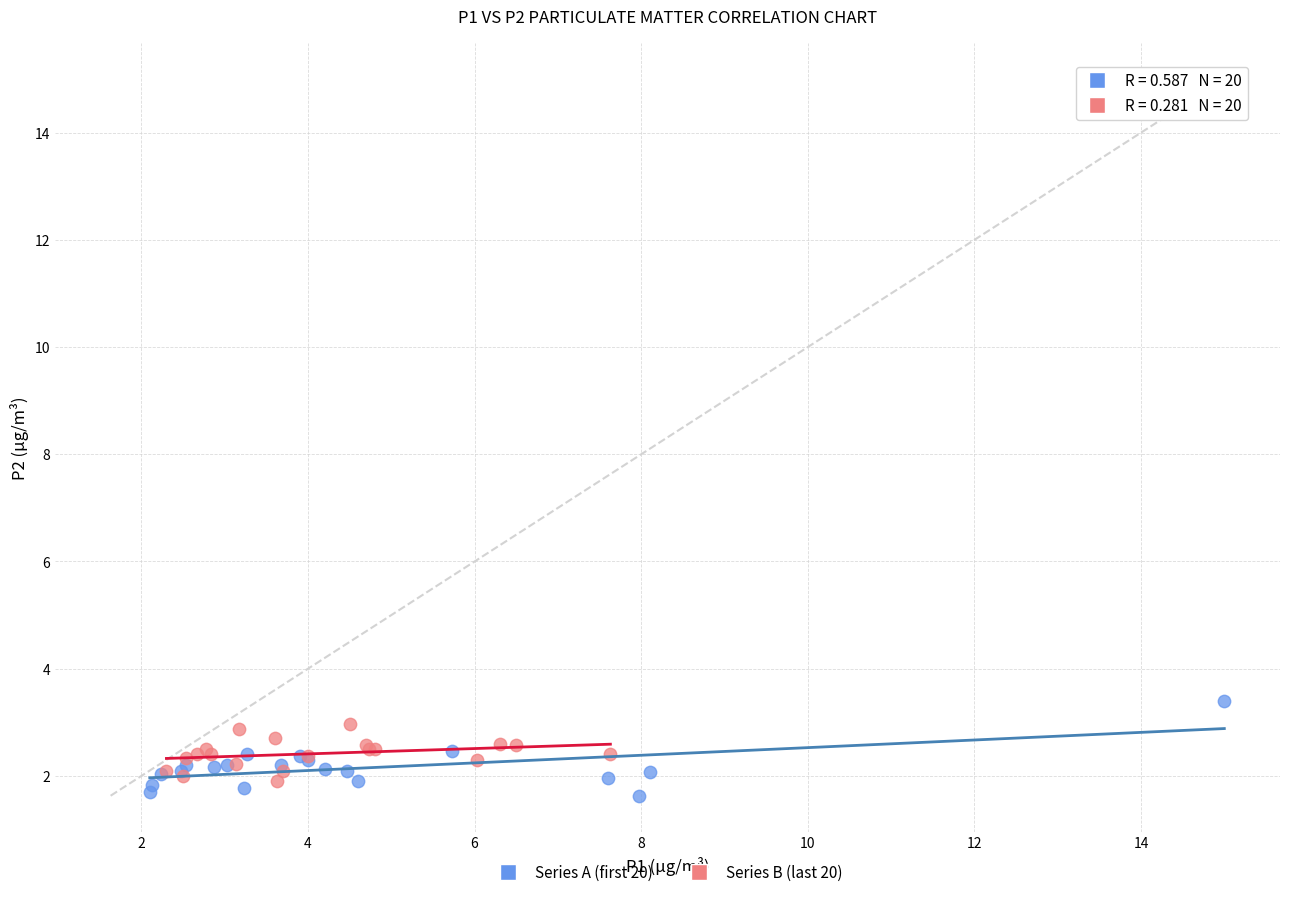

What are all the series names shown in the legend?

Series A (first 20), Series B (last 20)